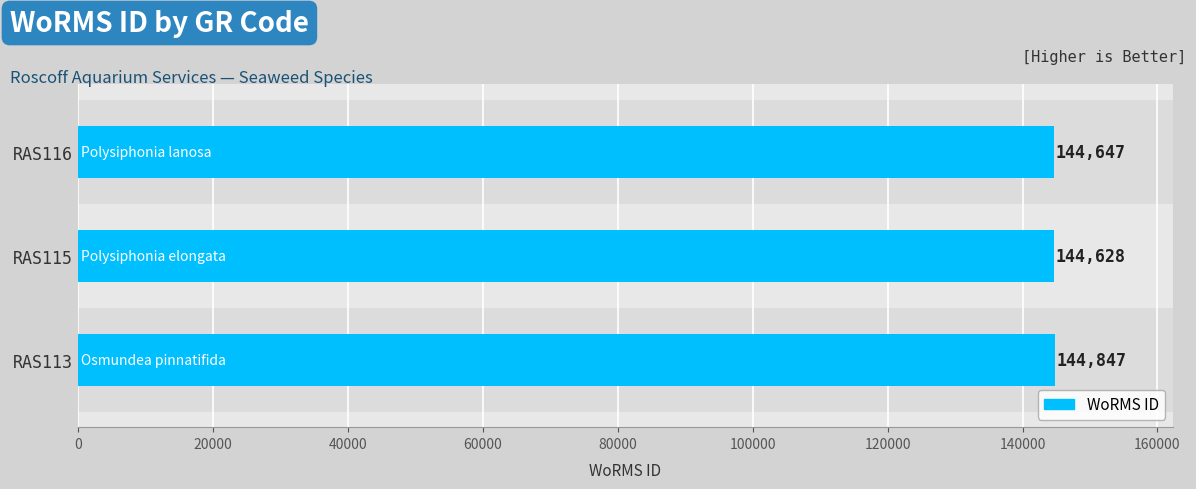

Rank the categories by value from lowest to highest.

RAS115, RAS116, RAS113